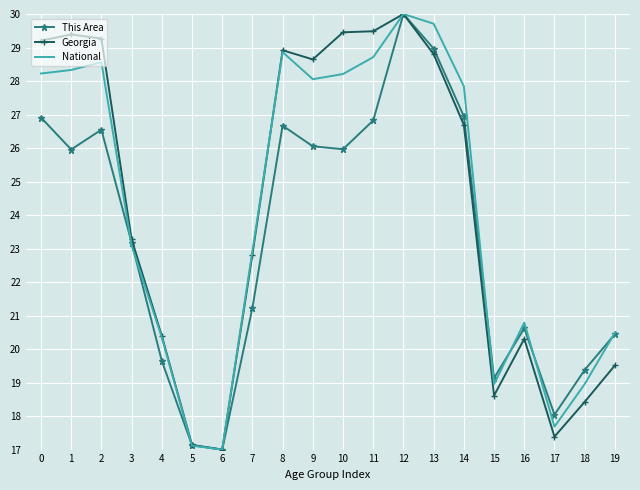

Between 7 and 18, which series saw the biggest shift?

Georgia